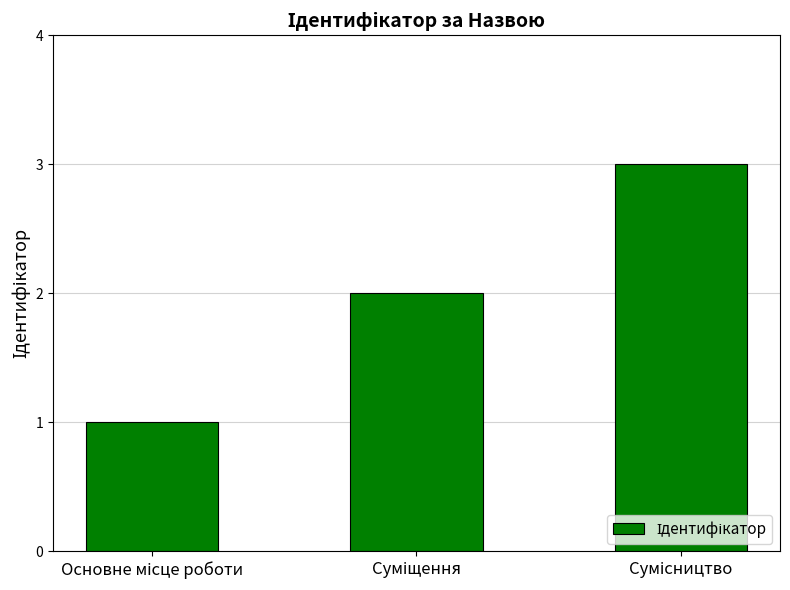

What is the sum of all values?

6